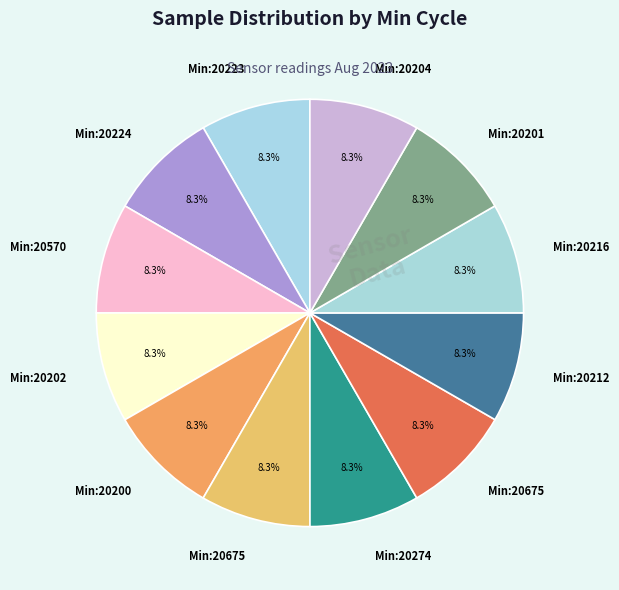

Which slice is the largest?

20570